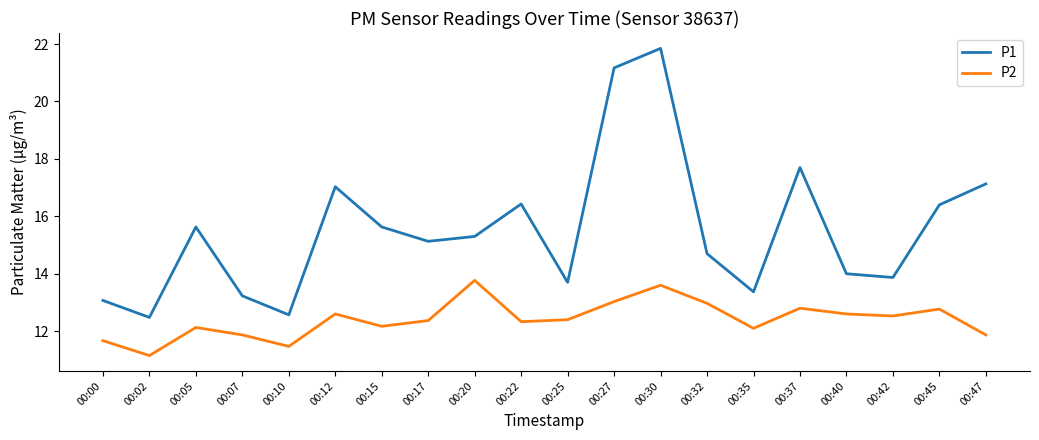

What is the sum of all P1 values?

310.4